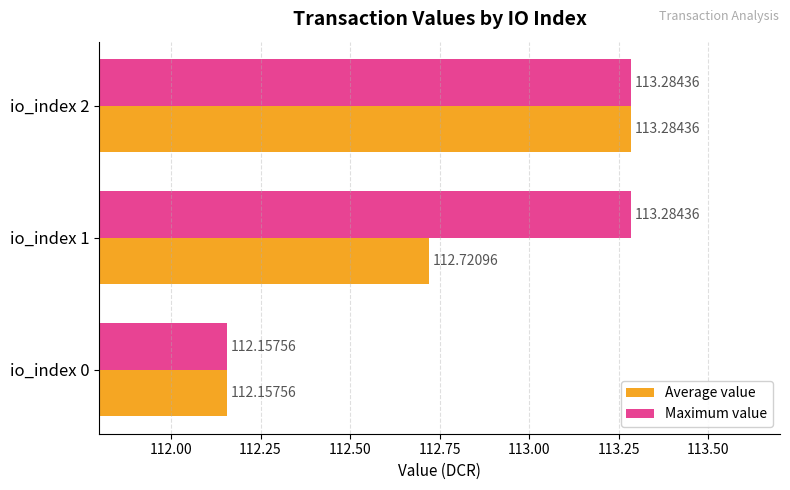

Is the value of Maximum value at io_index 1 greater than the value of Average value at io_index 0?

Yes